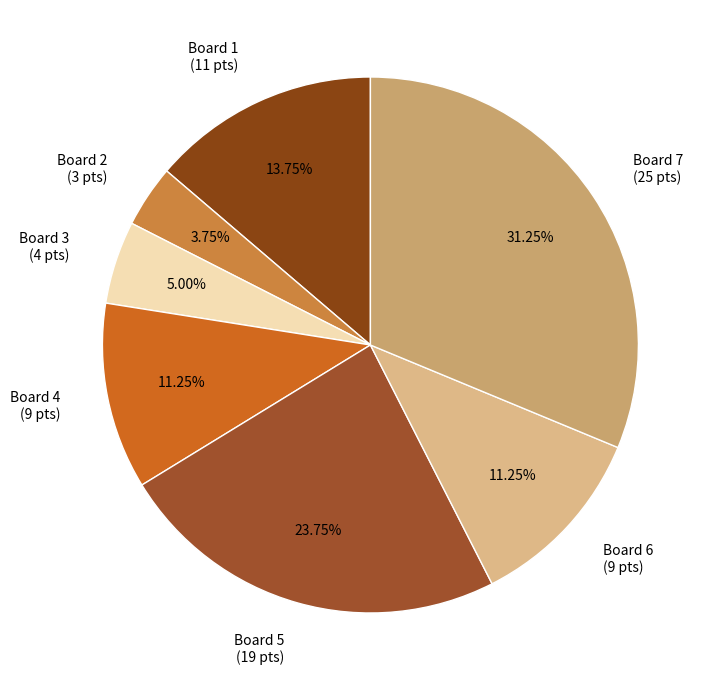

Does any single category account for the majority?

No